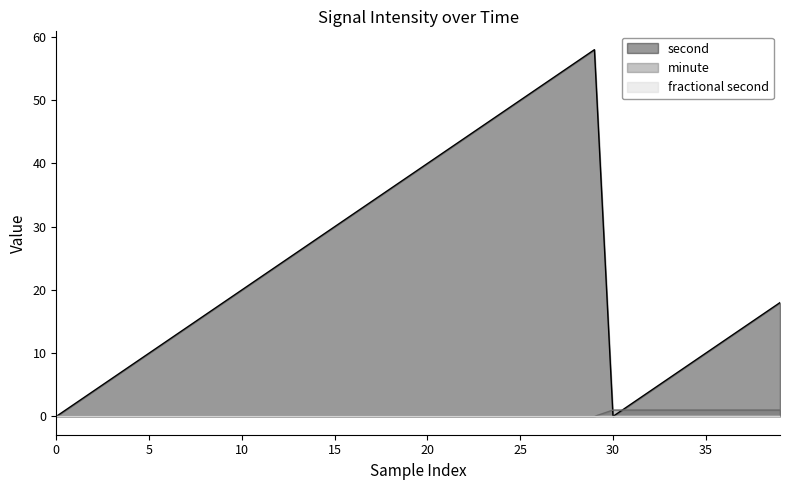

Is it true that second equals 18 at 13?

False